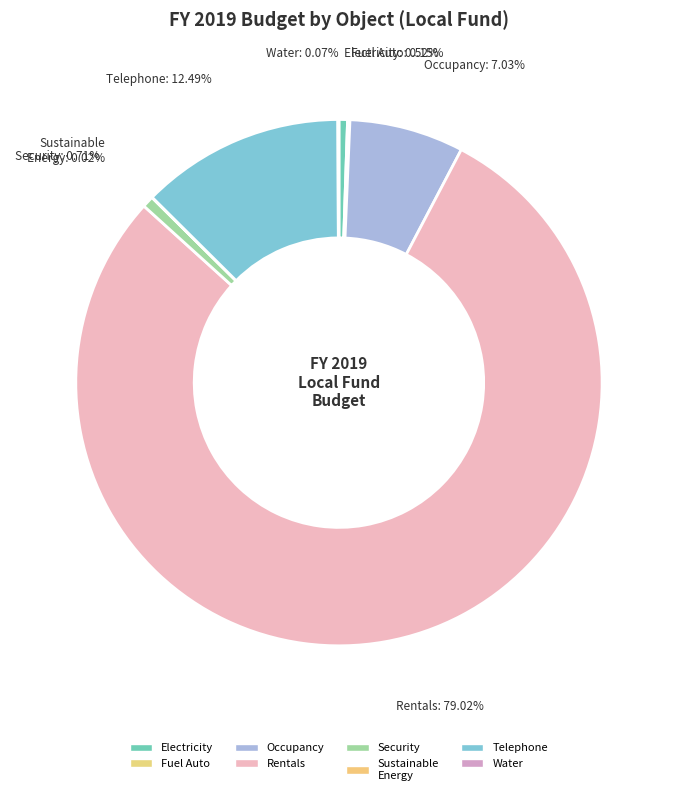

Which category has the biggest portion of the pie?

Rentals